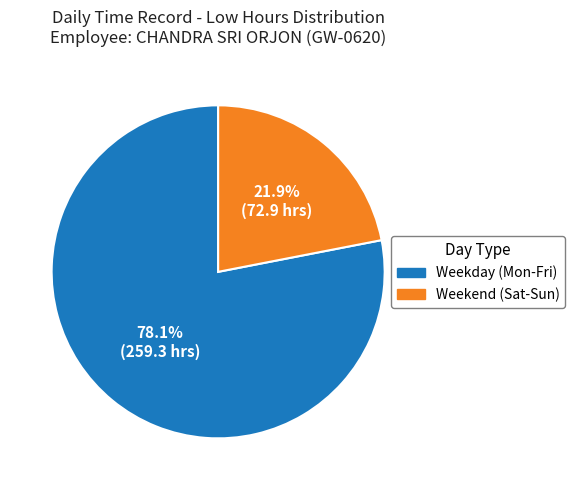

Is there any slice that represents more than half of the pie?

Yes